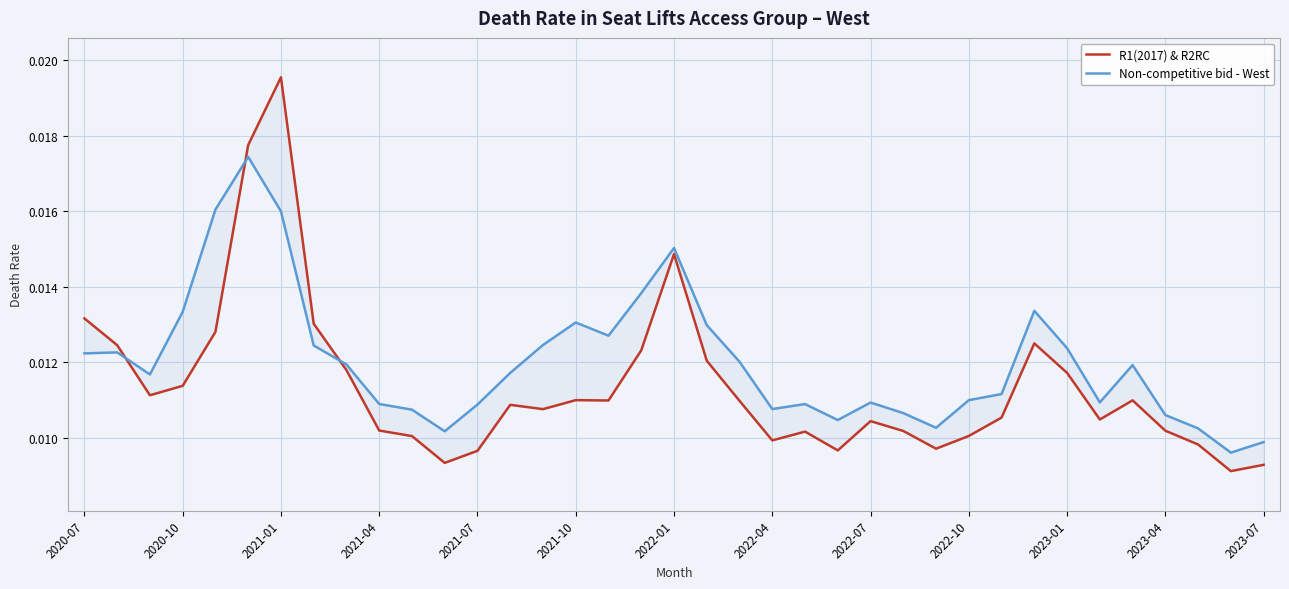

What is the sum of all Non-competitive bid - West values?

0.4